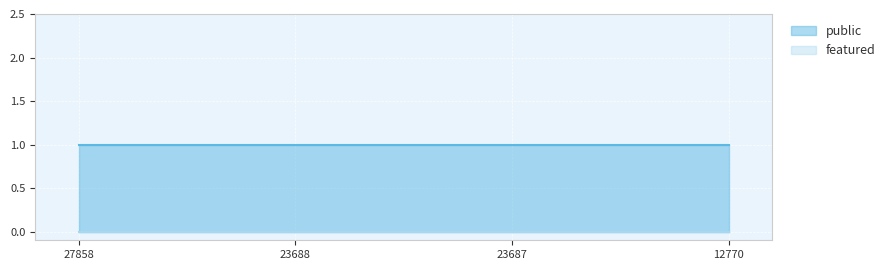

True or false: public has a value of 1 at 27858.

True